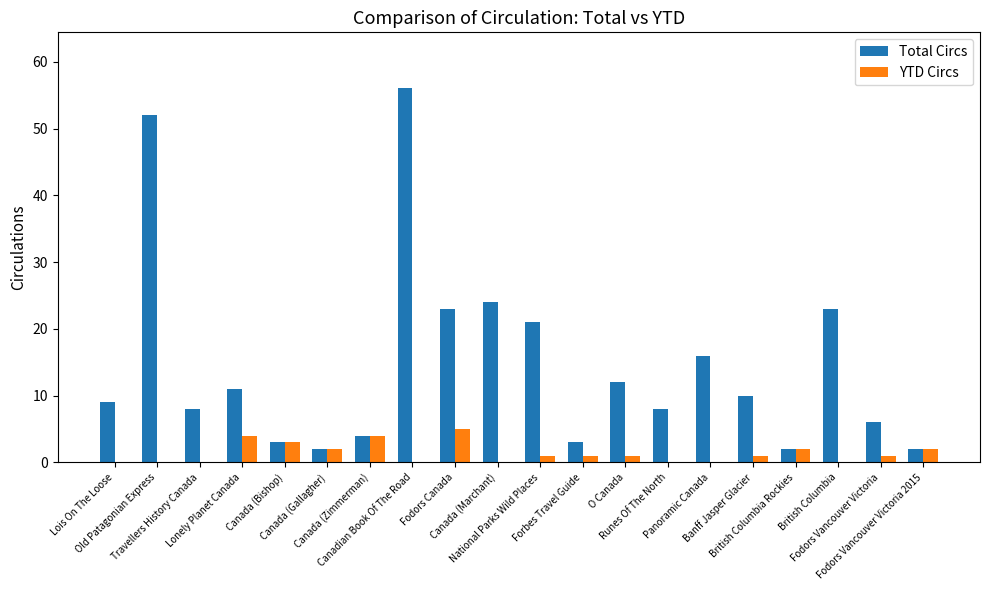

What is the sum of all Total Circs values?

295